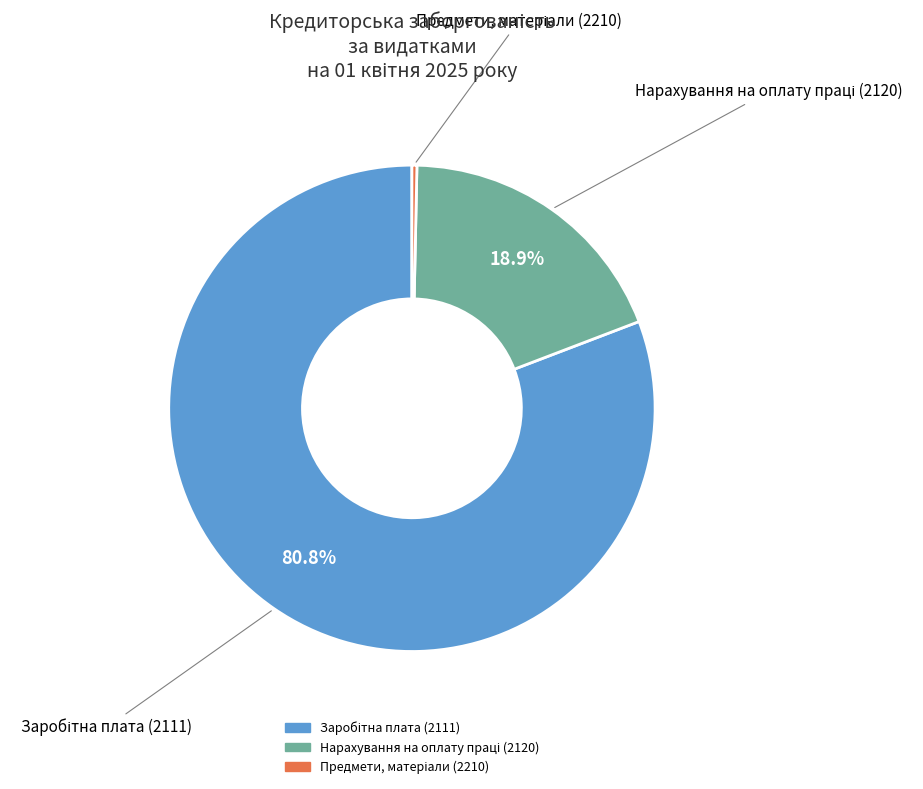

Is there any slice that represents more than half of the pie?

Yes